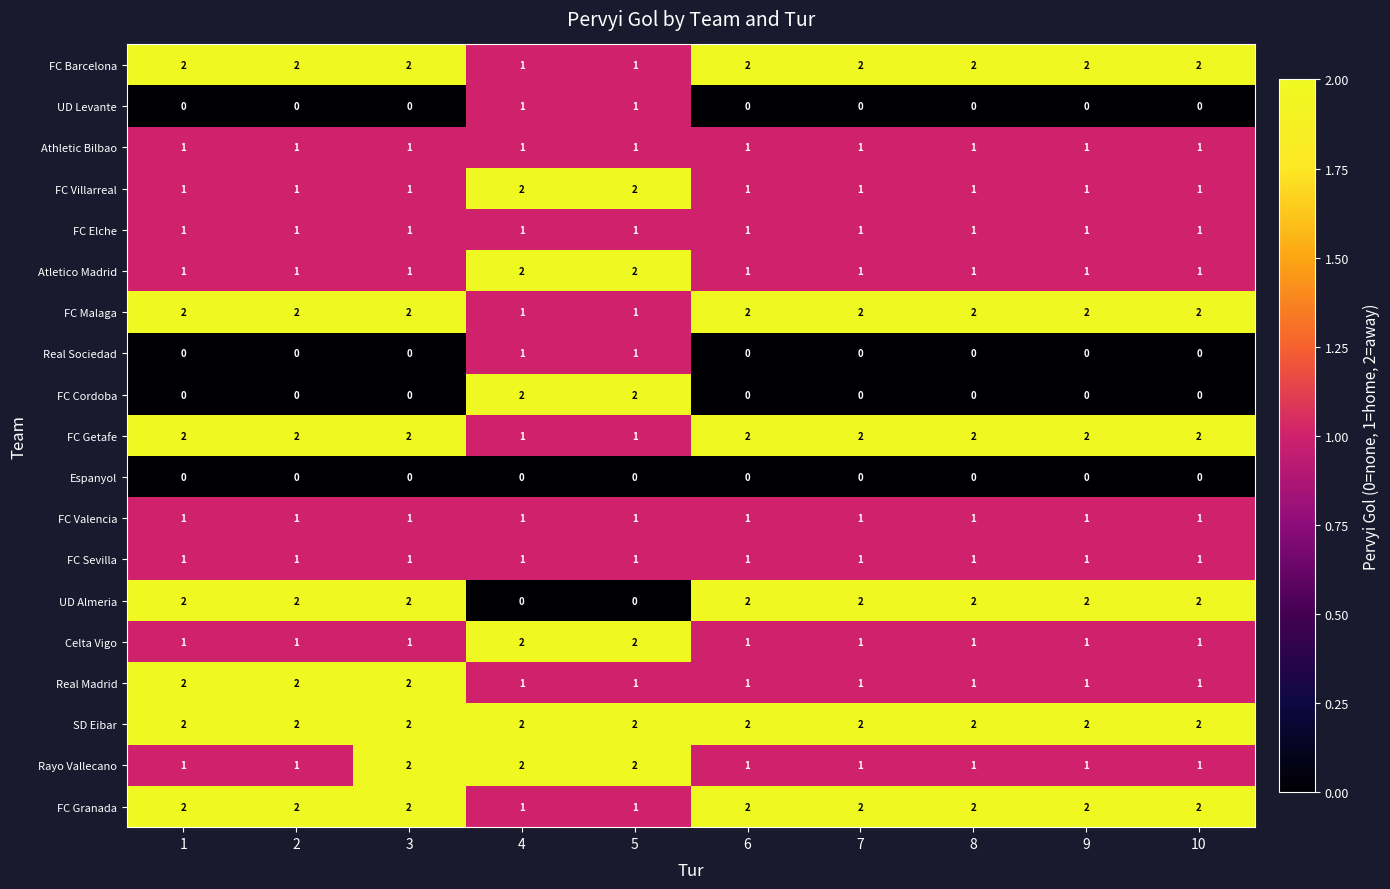

What is the sum of all UD Almeria values?

16